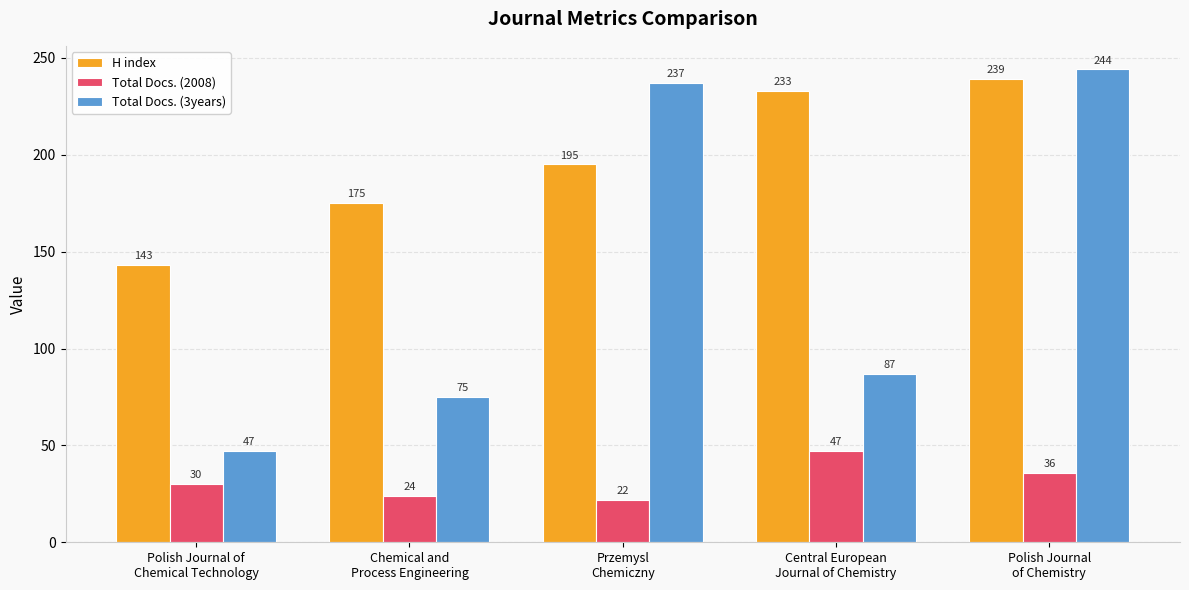

Is it true that Total Docs. (3years) equals 130 at Chemical and
Process Engineering?

False